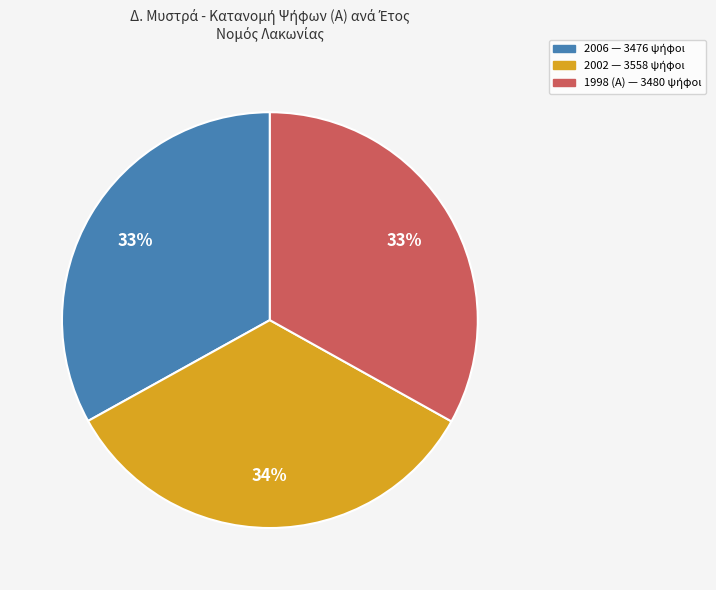

Is there any slice that represents more than half of the pie?

No